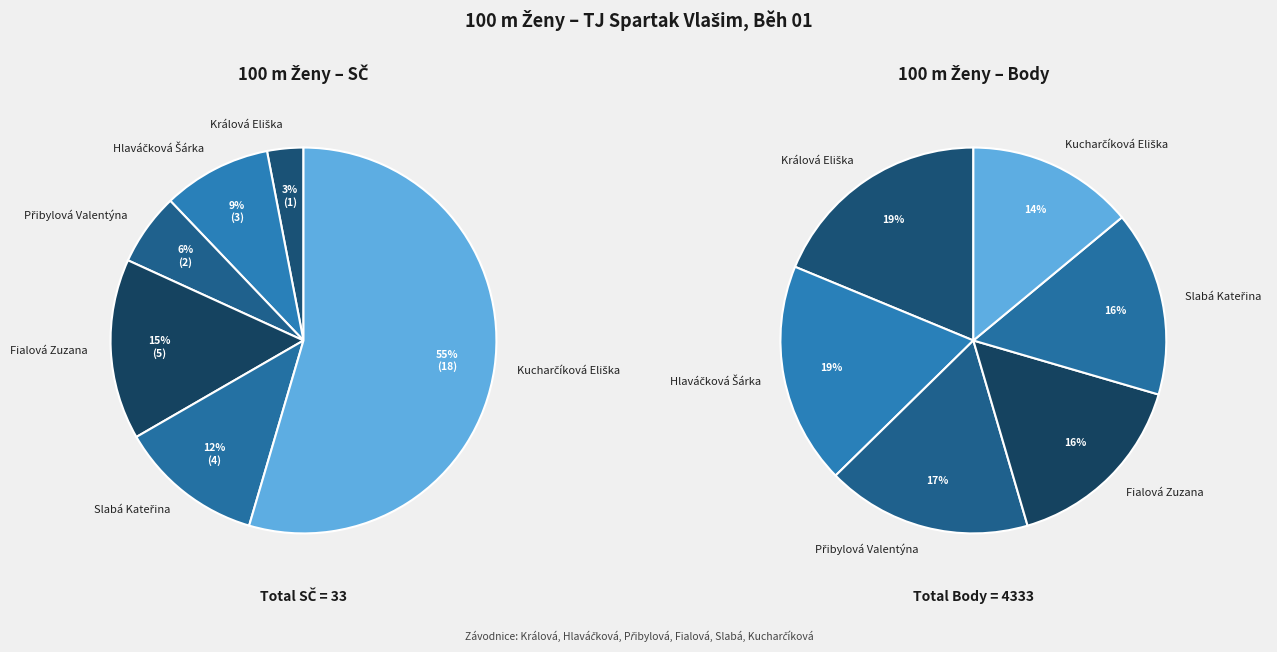

What is the change in value from Králová Eliška to Přibylová Valentýna?

+1